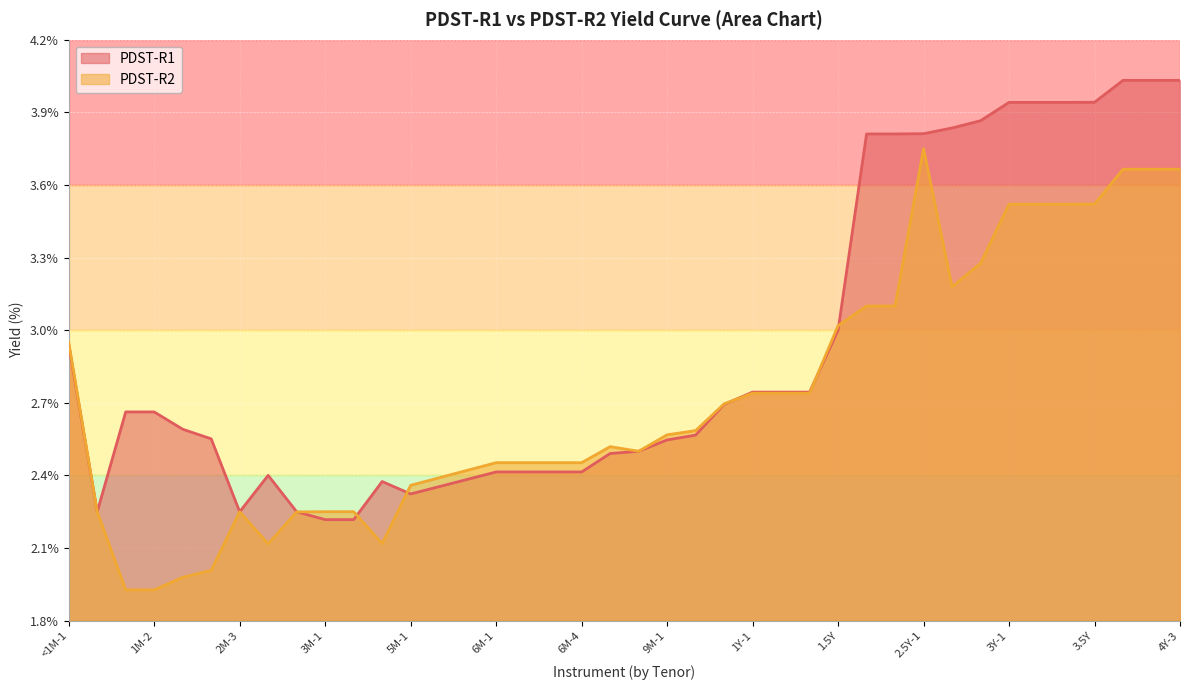

Which series ends up on top after the final intersection of PDST-R2 and PDST-R1?

PDST-R1